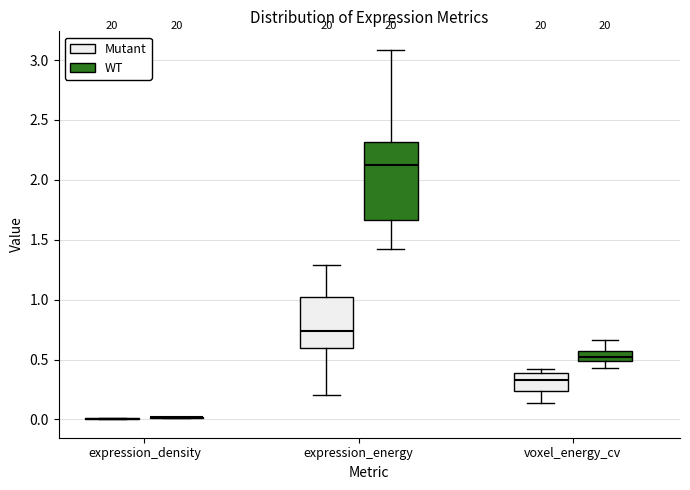

Which box is the tallest, from its lower edge to its upper edge?

expression_energy (WT)